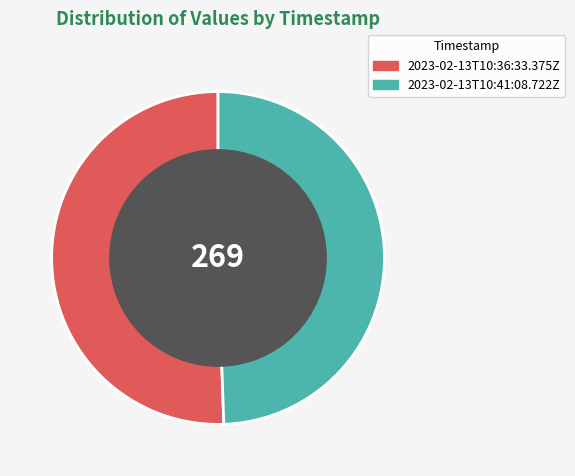

Do 2023-02-13T10:41:08.722Z and 2023-02-13T10:36:33.375Z together represent more than half of the pie?

Yes